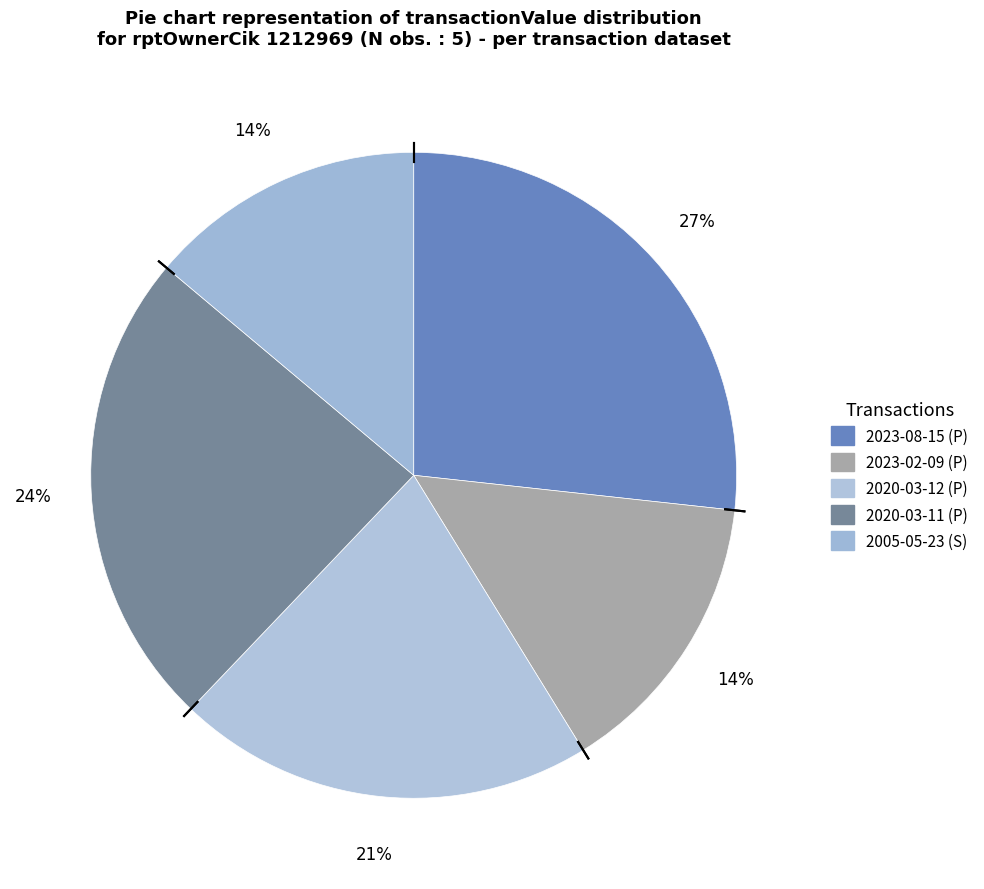

Which slice is the smallest?

2005-05-23 (S)